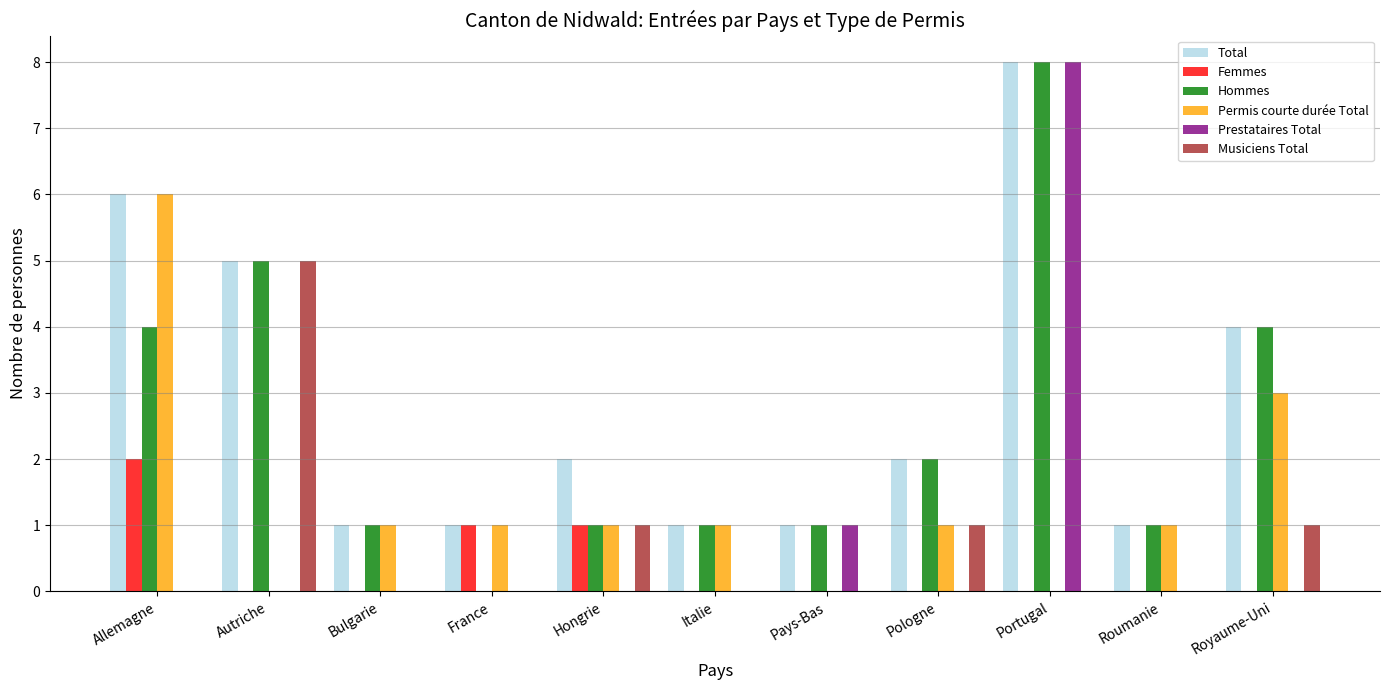

How many series are shown in this chart?

6